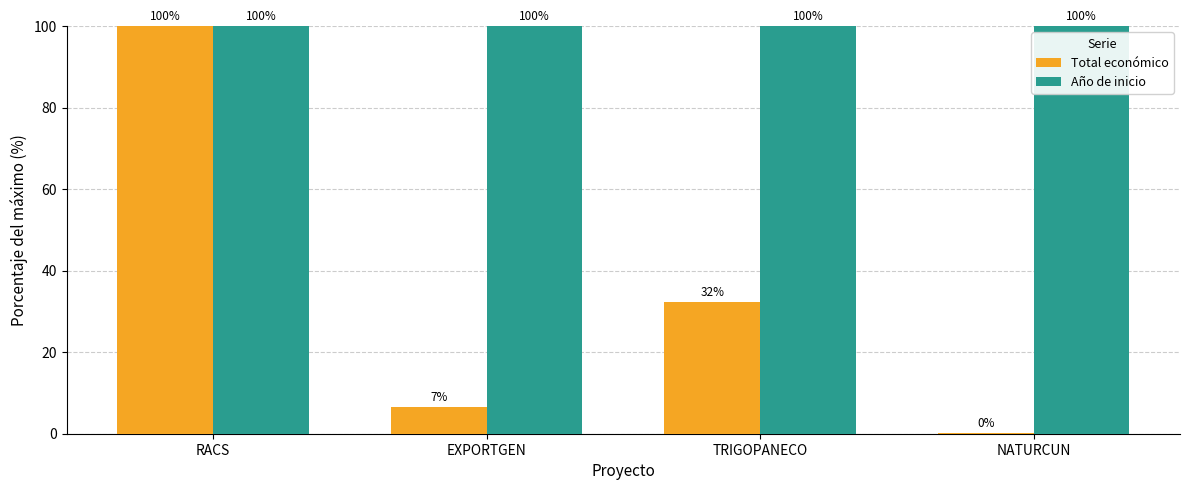

What is the sum of the Año de inicio values at RACS and EXPORTGEN?

200.0